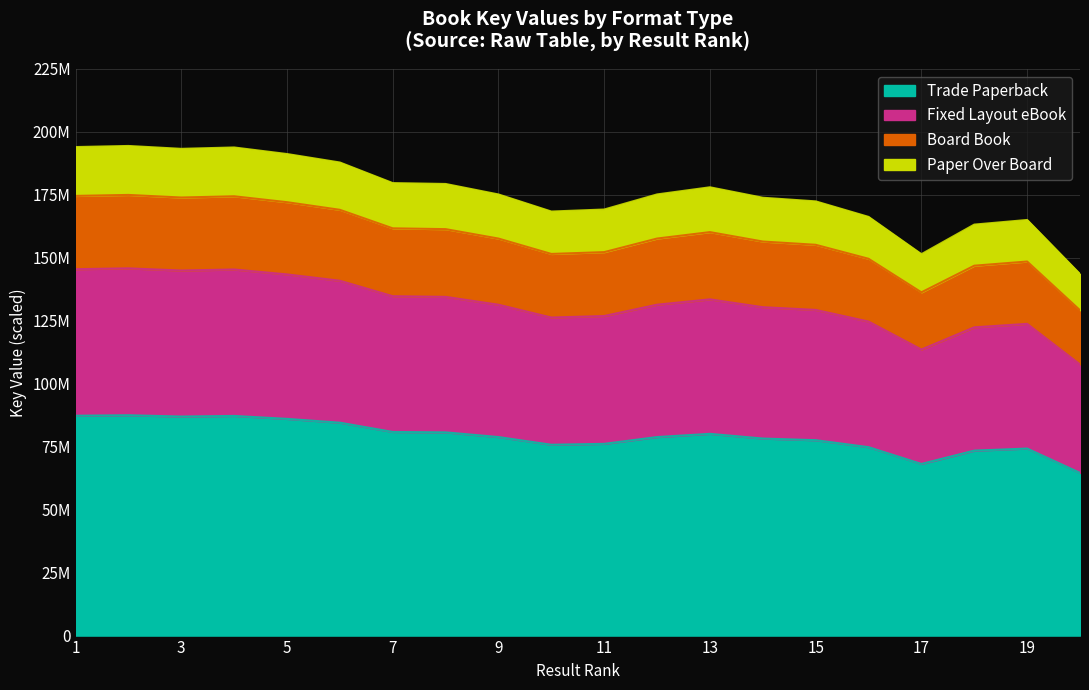

What are all the series names shown in the legend?

Trade Paperback, Fixed Layout eBook, Board Book, Paper Over Board